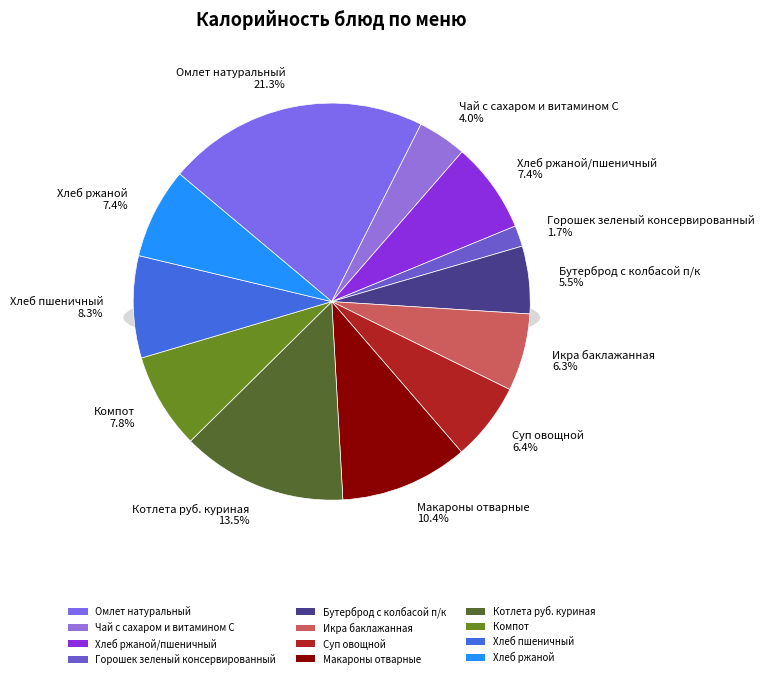

Approximately how many times larger is the value at Суп овощной compared to Хлеб пшеничный?

0.8